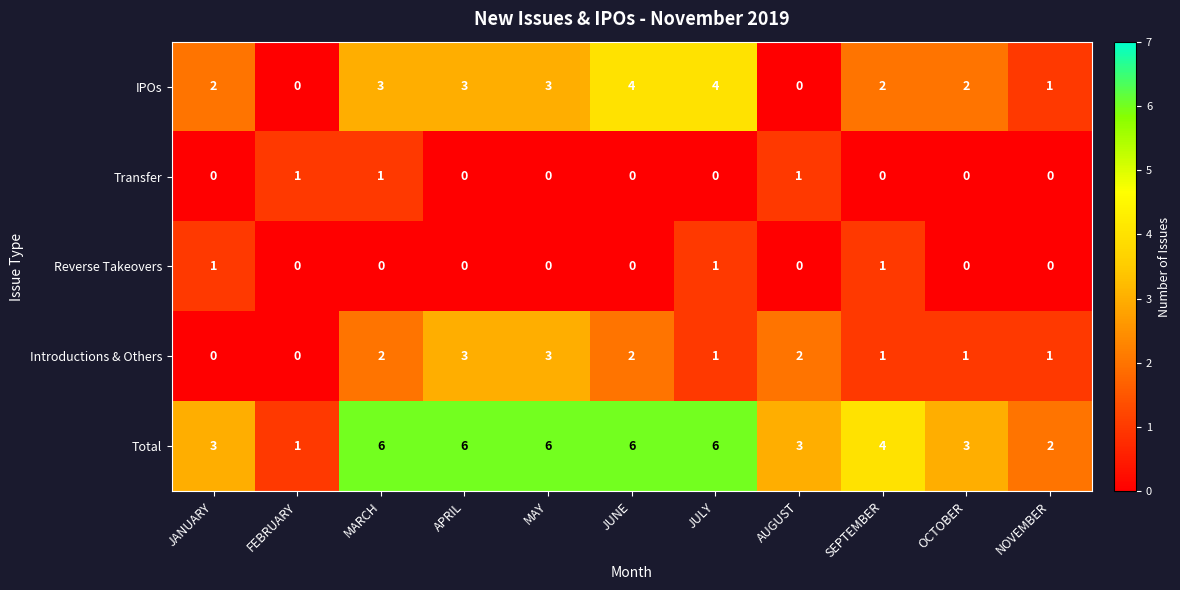

At how many categories does at least one series exceed 5?

5